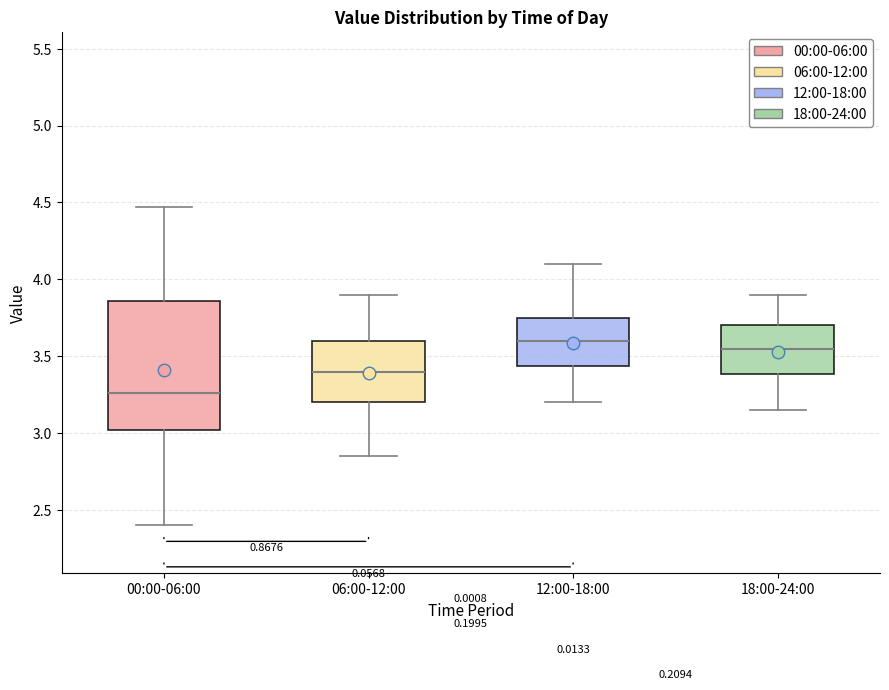

Reading left to right, transcribe this box plot: for each box, give where its median line is, the range the box spans, and where its two whiskers end, as read against the y-axis. The values are not printed on the chart, so give them approximately, as read against the axis.

00:00-06:00: median 3.25, box 3.00 to 3.85, whiskers 2.40 to 4.45
06:00-12:00: median 3.40, box 3.20 to 3.60, whiskers 2.85 to 3.90
12:00-18:00: median 3.60, box 3.45 to 3.75, whiskers 3.20 to 4.10
18:00-24:00: median 3.55, box 3.40 to 3.70, whiskers 3.15 to 3.90